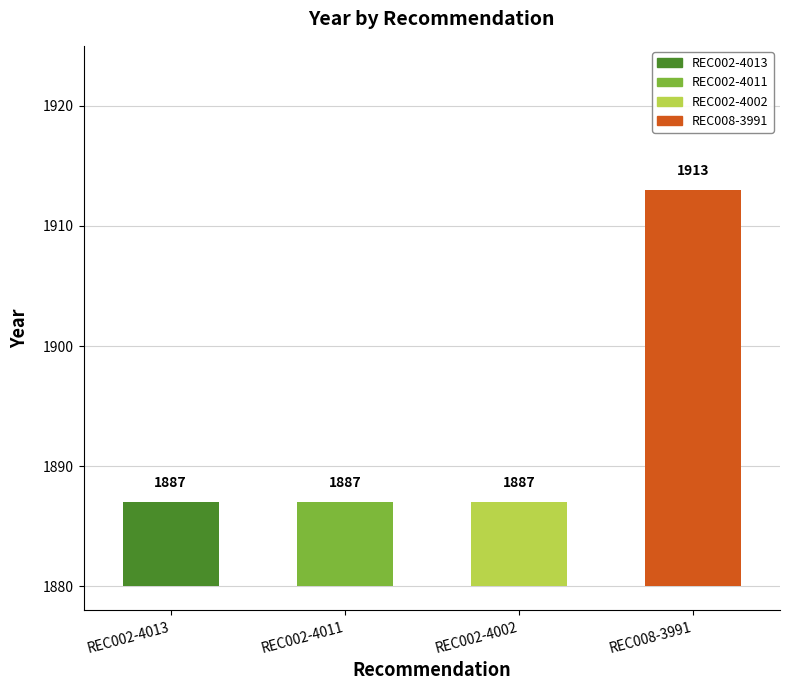

Between REC002-4013 and REC002-4011, which is larger?

REC002-4013